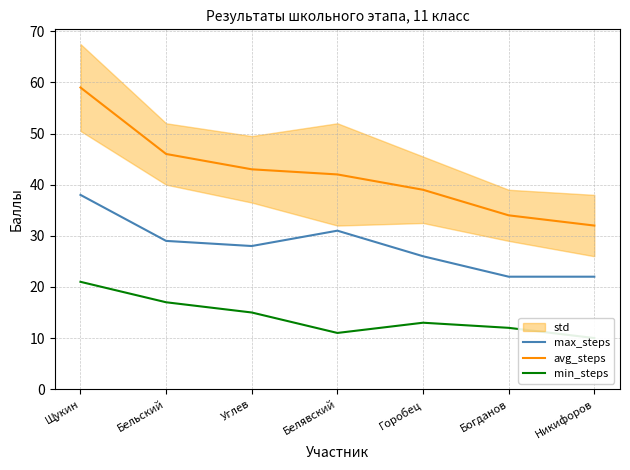

What is the label of the 5th point from the right?

Углев